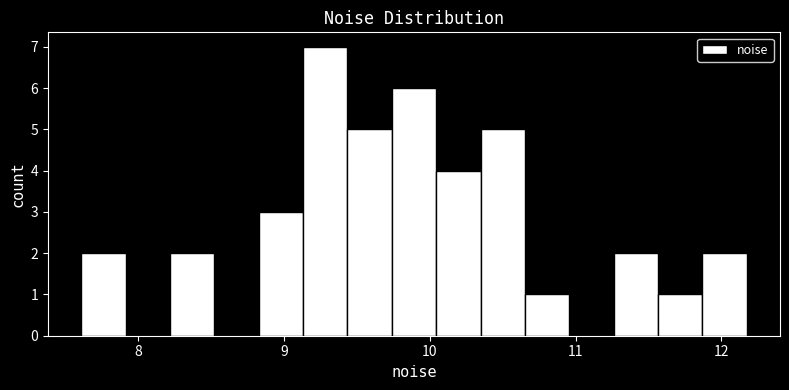

Read against the x-axis, roughly where is the centre of the tallest bar?

9.3